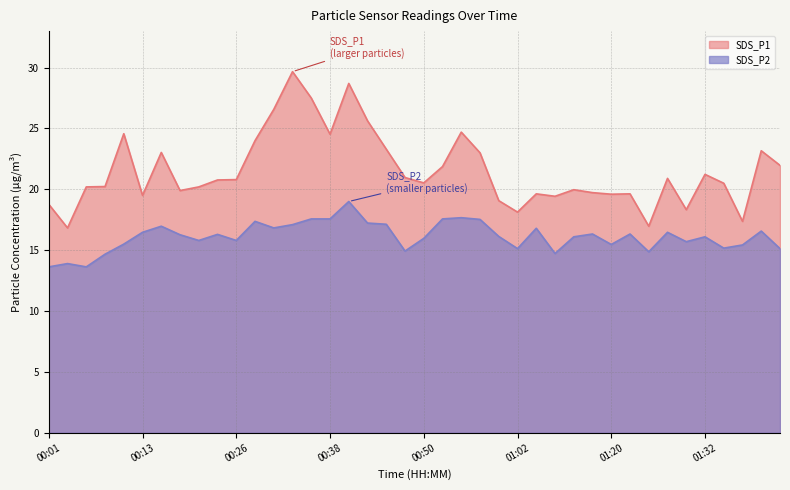

Reading right to left, what are all the values shown in this chart?

SDS_P1: 01:43=22.0	01:40=23.2	01:37=17.4	01:35=20.5	01:32=21.2	01:30=18.3	01:27=20.9	01:25=17.0	01:22=19.6	01:20=19.6	01:17=19.7	01:14=20.0	01:11=19.4	01:05=19.6	01:02=18.1	01:00=19.1	00:58=23.0	00:55=24.7	00:52=21.9	00:50=20.5	00:48=21.0	00:45=23.3	00:43=25.6	00:40=28.7	00:38=24.5	00:35=27.5	00:33=29.7	00:30=26.6	00:28=24.0	00:26=20.8	00:23=20.8	00:21=20.2	00:18=19.9	00:16=23.0	00:13=19.5	00:11=24.6	00:08=20.2	00:06=20.2	00:03=16.8	00:01=18.8
SDS_P2: 01:43=15.1	01:40=16.6	01:37=15.4	01:35=15.2	01:32=16.1	01:30=15.7	01:27=16.5	01:25=14.9	01:22=16.3	01:20=15.5	01:17=16.3	01:14=16.1	01:11=14.7	01:05=16.8	01:02=15.1	01:00=16.1	00:58=17.5	00:55=17.7	00:52=17.6	00:50=16.0	00:48=14.9	00:45=17.1	00:43=17.2	00:40=19.0	00:38=17.6	00:35=17.6	00:33=17.1	00:30=16.8	00:28=17.4	00:26=15.8	00:23=16.3	00:21=15.8	00:18=16.3	00:16=17.0	00:13=16.5	00:11=15.5	00:08=14.7	00:06=13.6	00:03=13.9	00:01=13.6